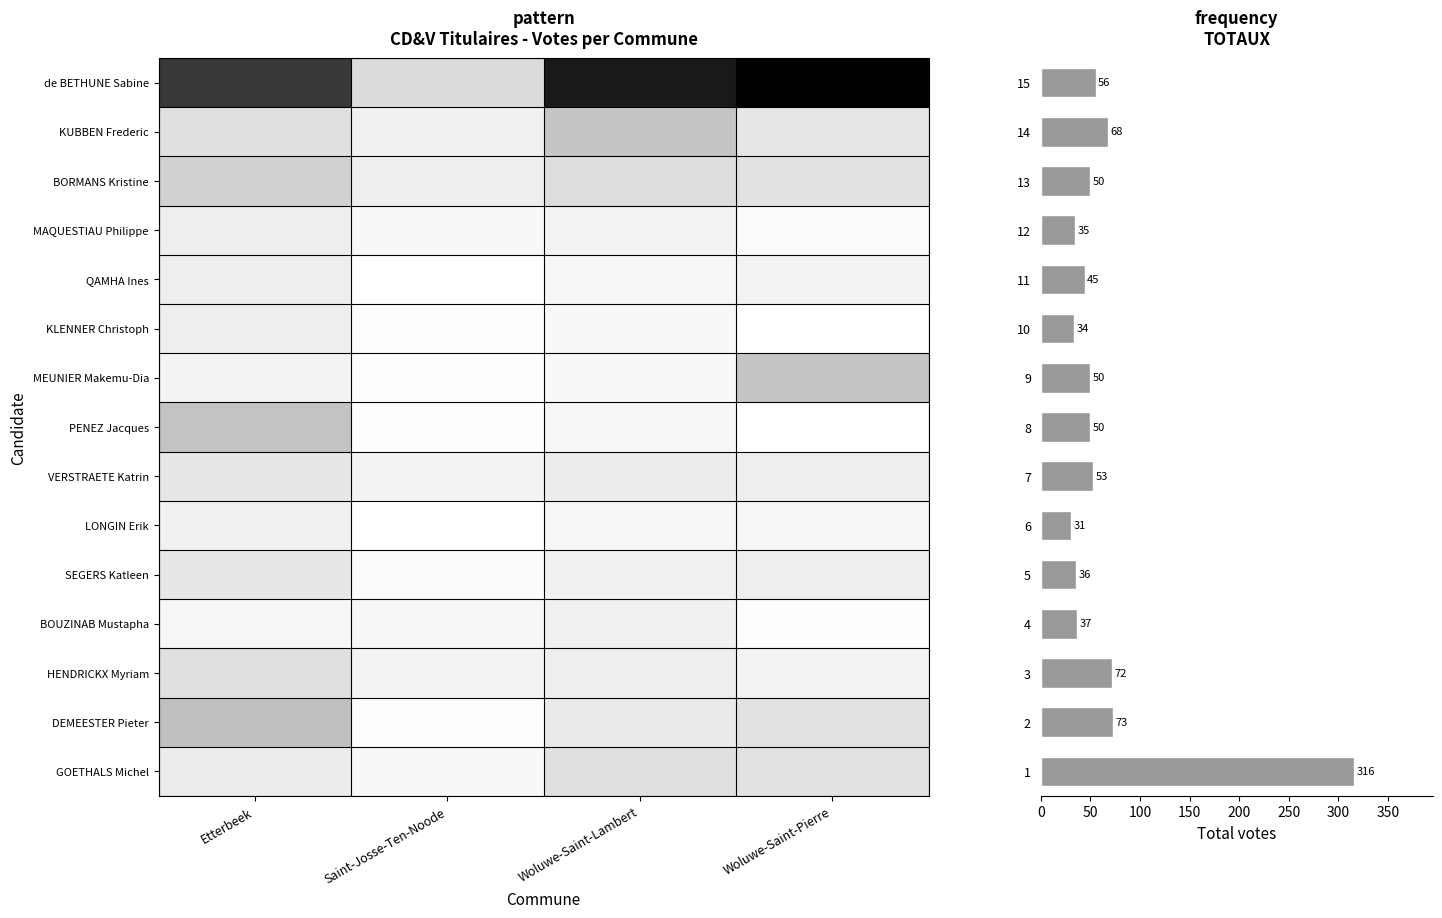

How many data points in PENEZ Jacques are above 9?

1